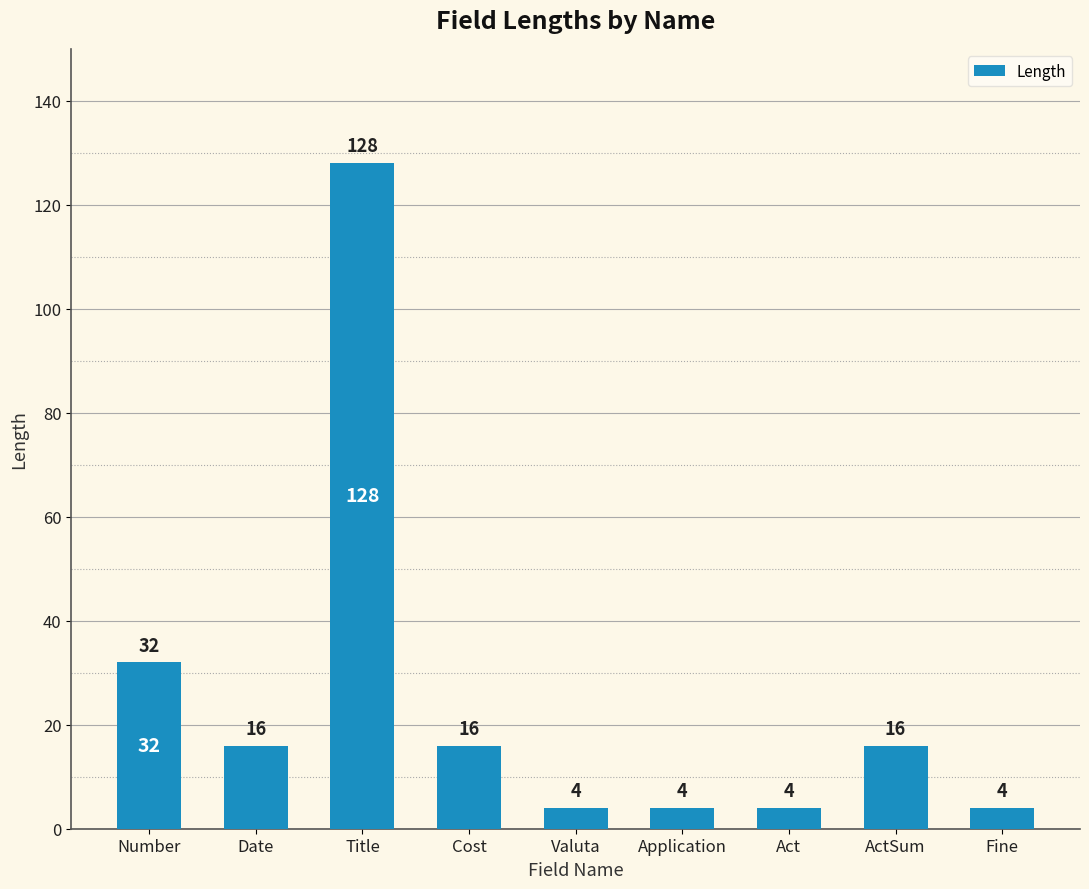

Does the chart contain stacked bars?

No